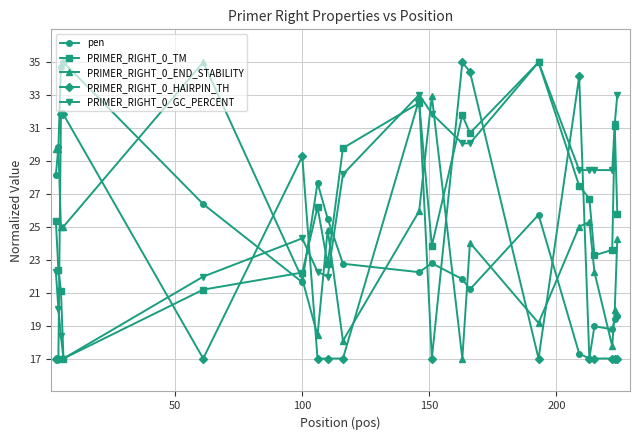

True or false: PRIMER_RIGHT_0_GC_PERCENT and PRIMER_RIGHT_0_HAIRPIN_TH cross at least once.

True